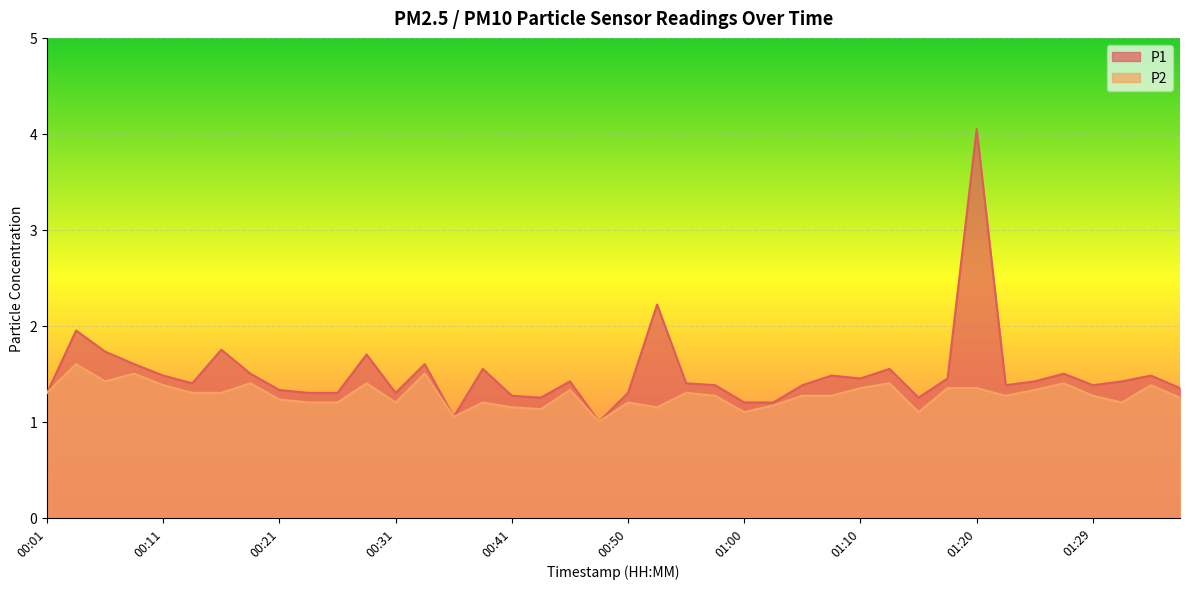

Reading left to right, list all the values displayed in this chart.

P1: 1.3	1.9	1.7	1.6	1.5	1.4	1.8	1.5	1.3	1.3	1.3	1.7	1.3	1.6	1.1	1.6	1.3	1.2	1.4	1.0	1.3	2.2	1.4	1.4	1.2	1.2	1.4	1.5	1.4	1.6	1.2	1.4	4.0	1.4	1.4	1.5	1.4	1.4	1.5	1.4
P2: 1.3	1.6	1.4	1.5	1.4	1.3	1.3	1.4	1.2	1.2	1.2	1.4	1.2	1.5	1.1	1.2	1.1	1.1	1.3	1.0	1.2	1.1	1.3	1.3	1.1	1.2	1.3	1.3	1.4	1.4	1.1	1.4	1.4	1.3	1.3	1.4	1.3	1.2	1.4	1.2